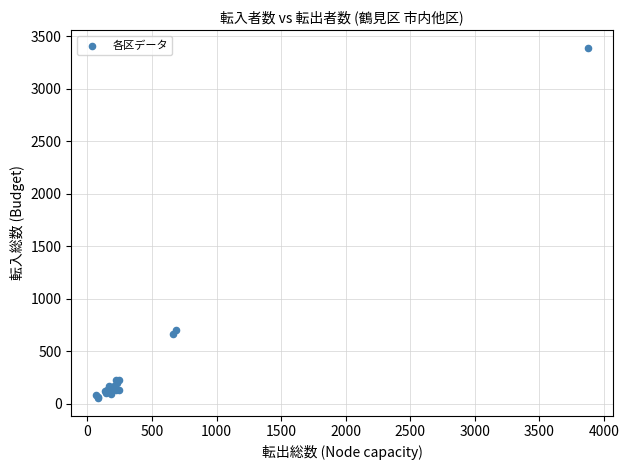

What Y value in the scatter plot is closest to 1722?

706